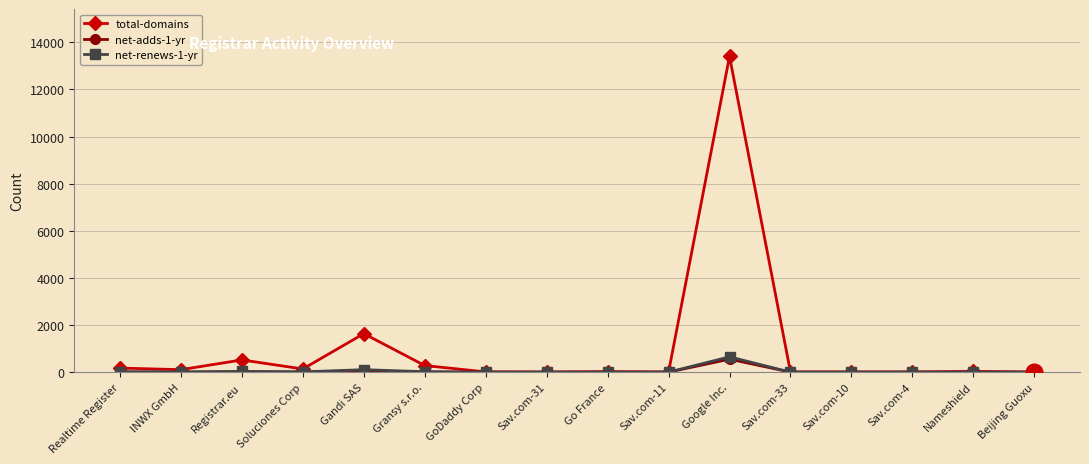

What is the average value of the net-renews-1-yr series?

53